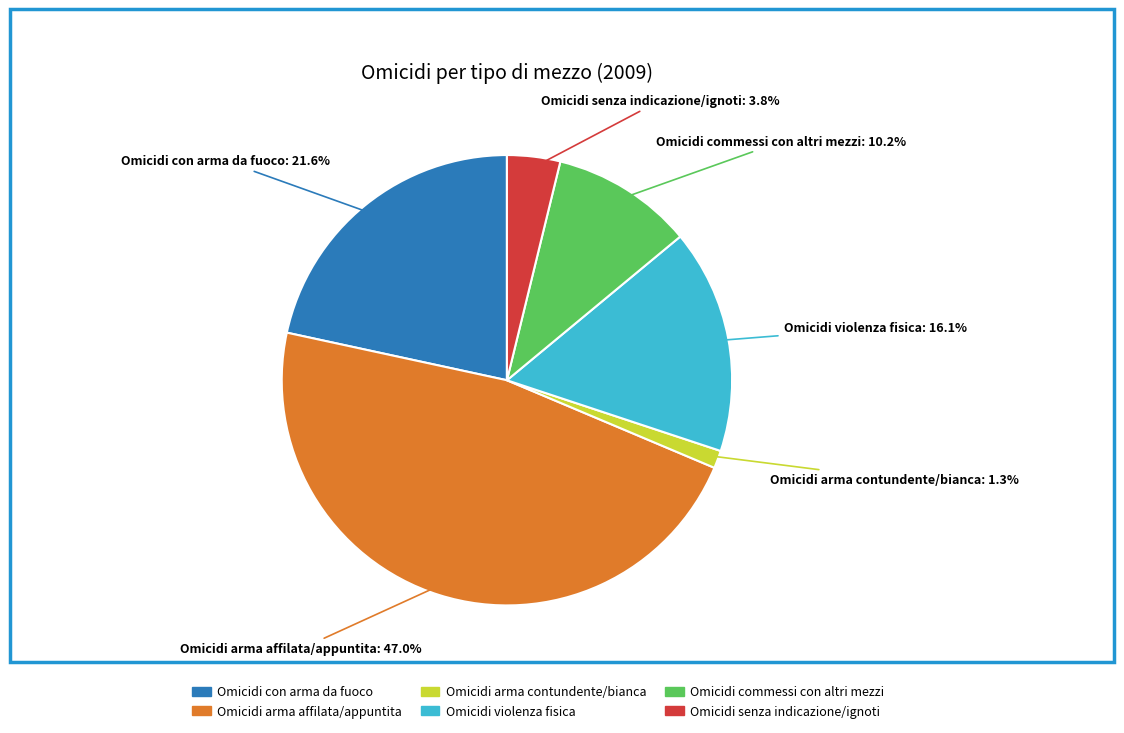

To the nearest percent, what is the difference between the Omicidi arma affilata/appuntita and Omicidi commessi con altri mezzi slice percentages?

37%